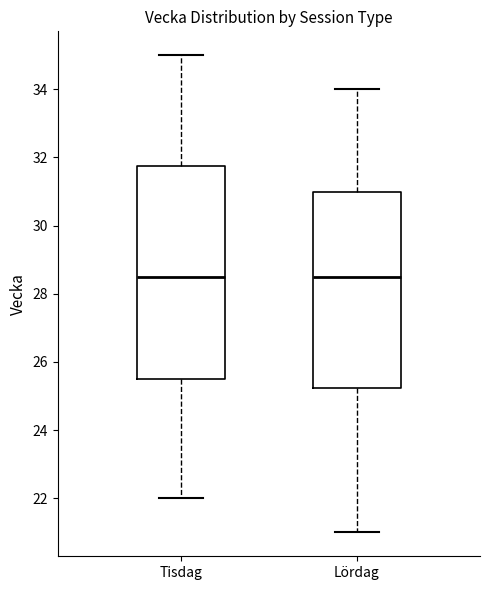

Reading left to right, read every box against the y-axis: the position of its median line, the range the box covers, and the ends of its whiskers. The values are not printed on the chart, so give them approximately, as read against the axis.

Tisdag: median 28.6, box 25.6 to 31.8, whiskers 22.0 to 35.0
Lördag: median 28.6, box 25.2 to 31.0, whiskers 21.0 to 34.0